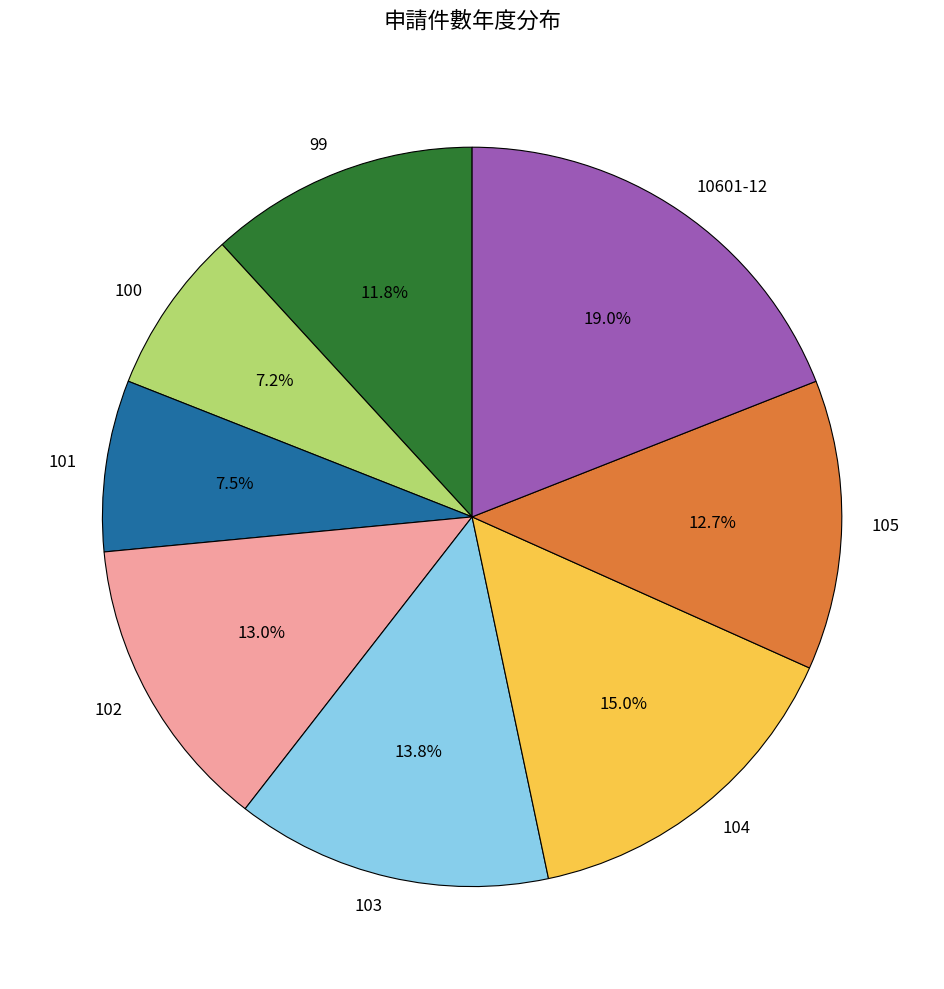

To the nearest percent, what percentage of the pie is 10601-12?

19%